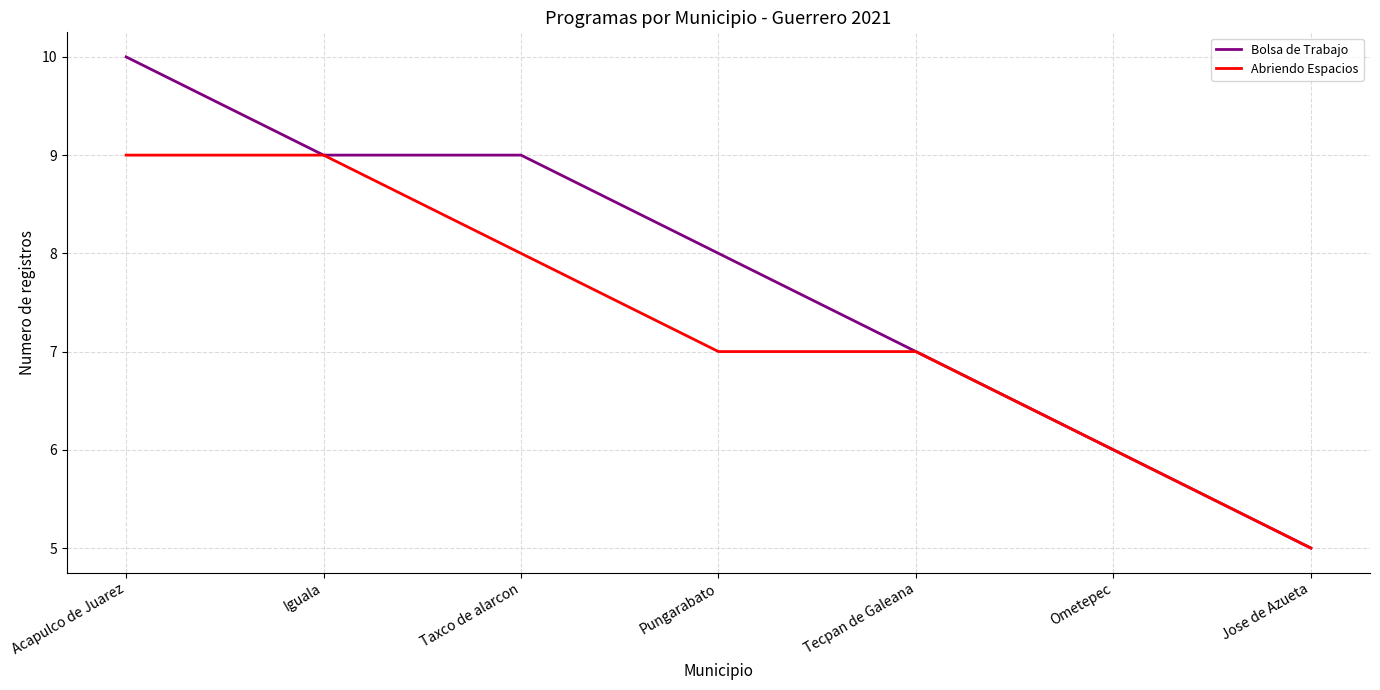

Which series has the largest range (max minus min)?

Bolsa de Trabajo